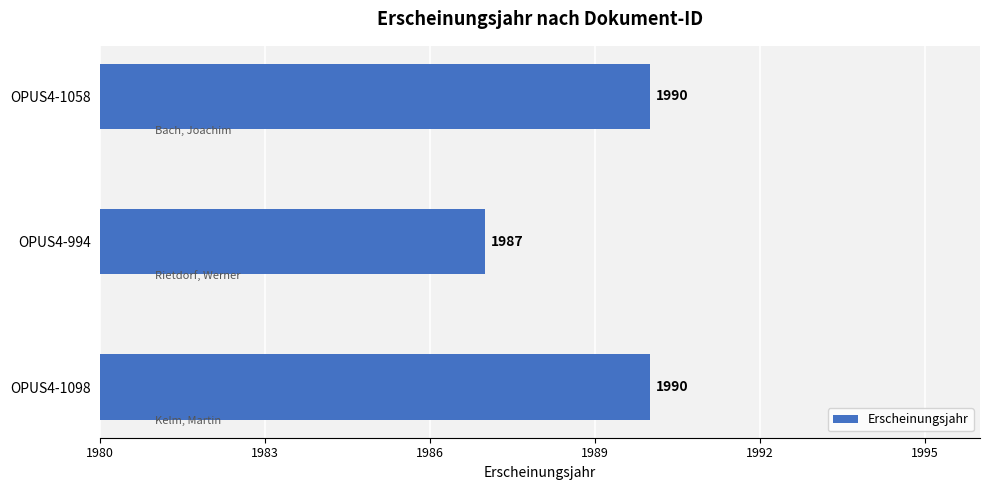

Is it true that the value at OPUS4-1058 is 2829?

False